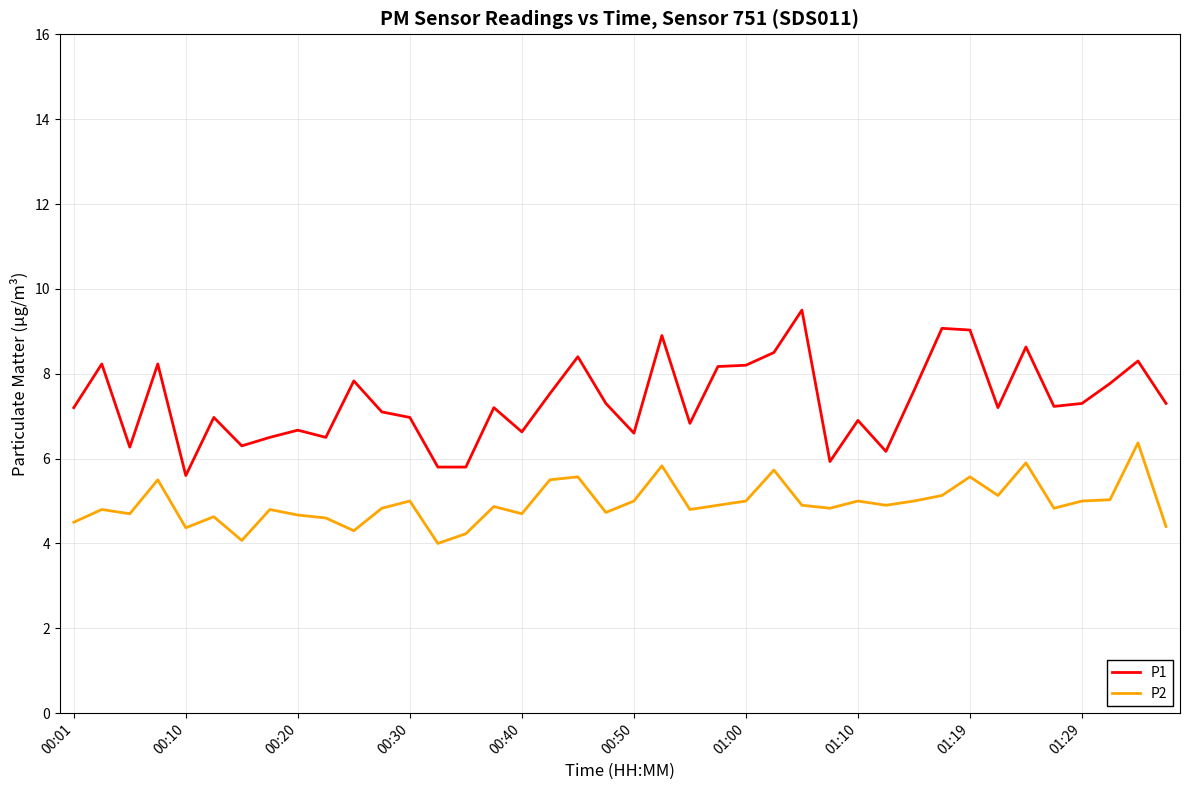

Which series has the largest total across all categories?

P1